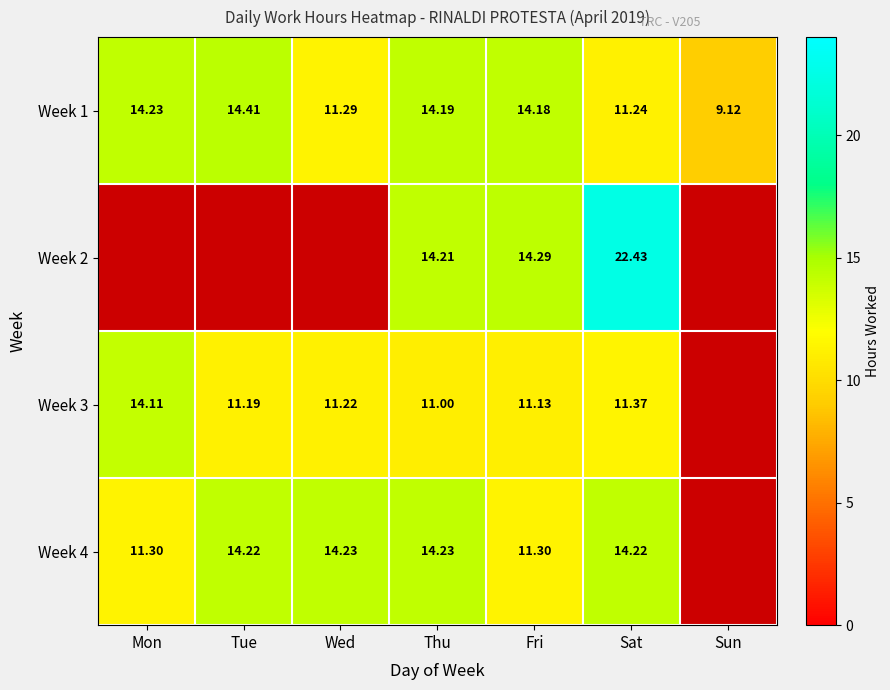

What is the spread (max minus min) of values at Sat?

11.2